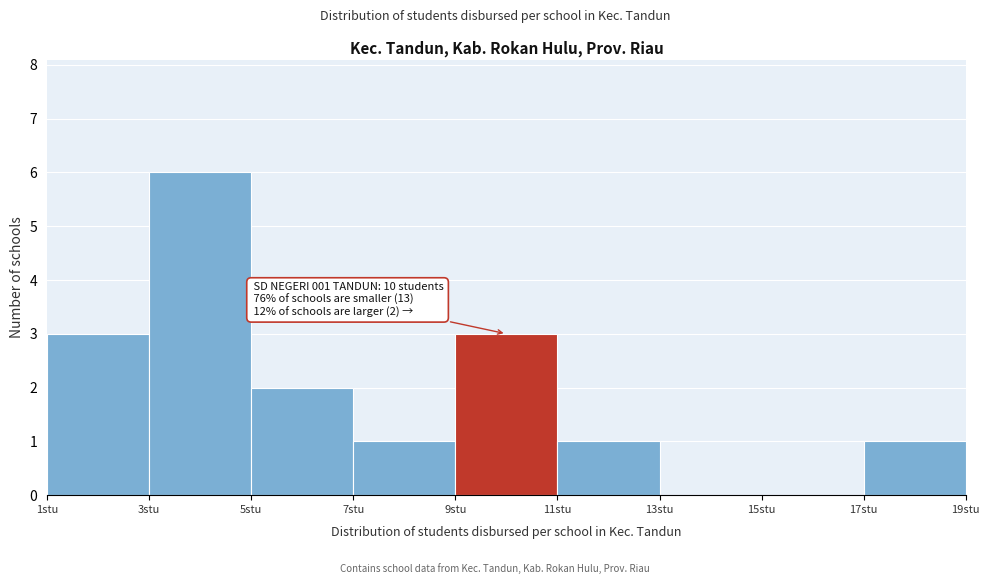

Which range on the x-axis has the tallest bar?

3 to 5